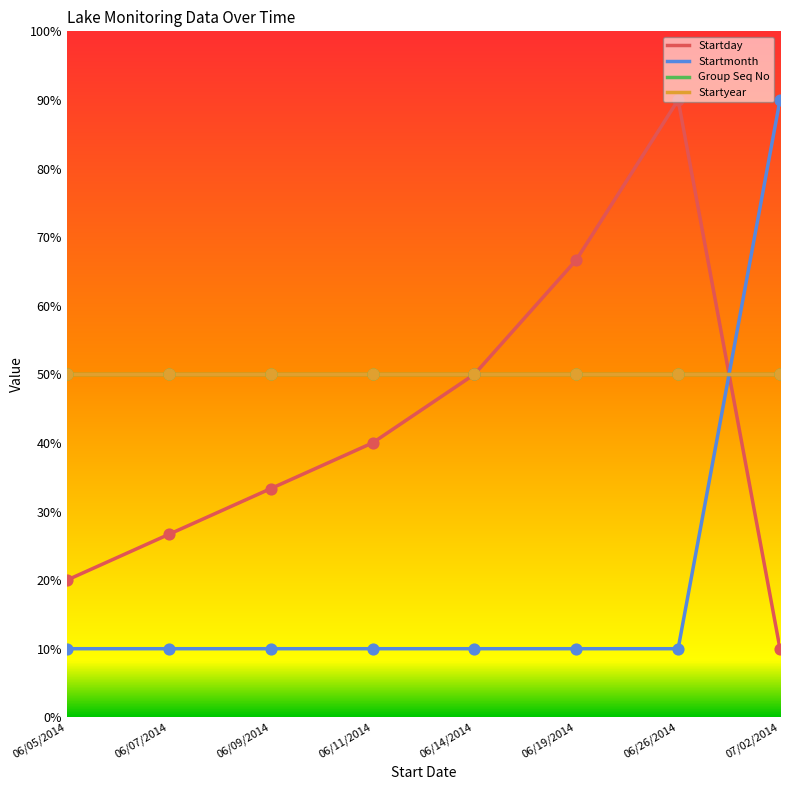

Does the chart have visible grid lines?

No